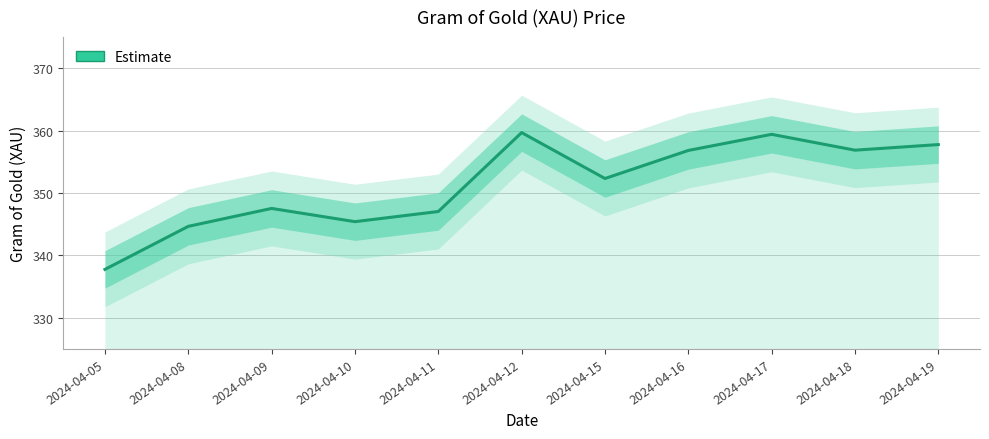

How many categories are shown in the chart?

11